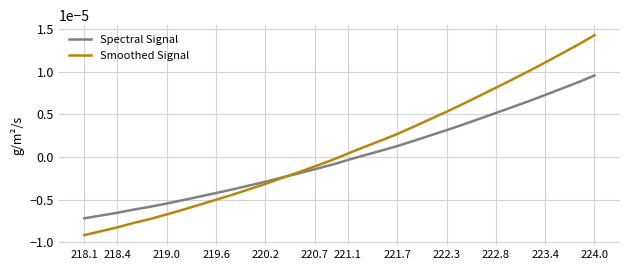

List the series in order of their peak value, lowest first.

Spectral Signal, Smoothed Signal